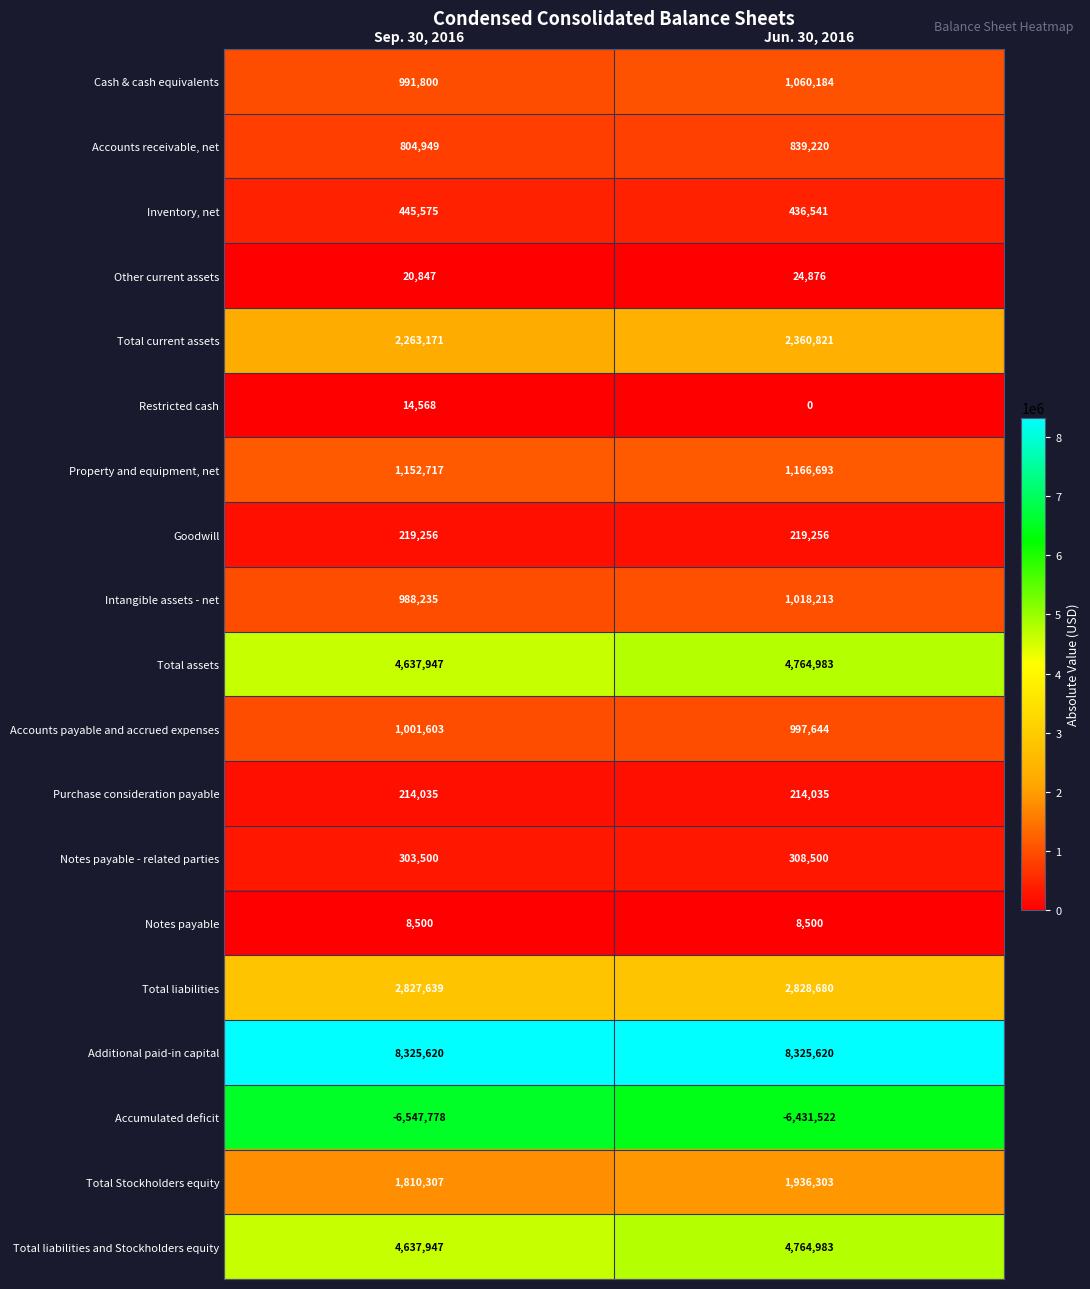

What is the sum of the Notes payable values at Jun. 30, 2016 and Sep. 30, 2016?

17000